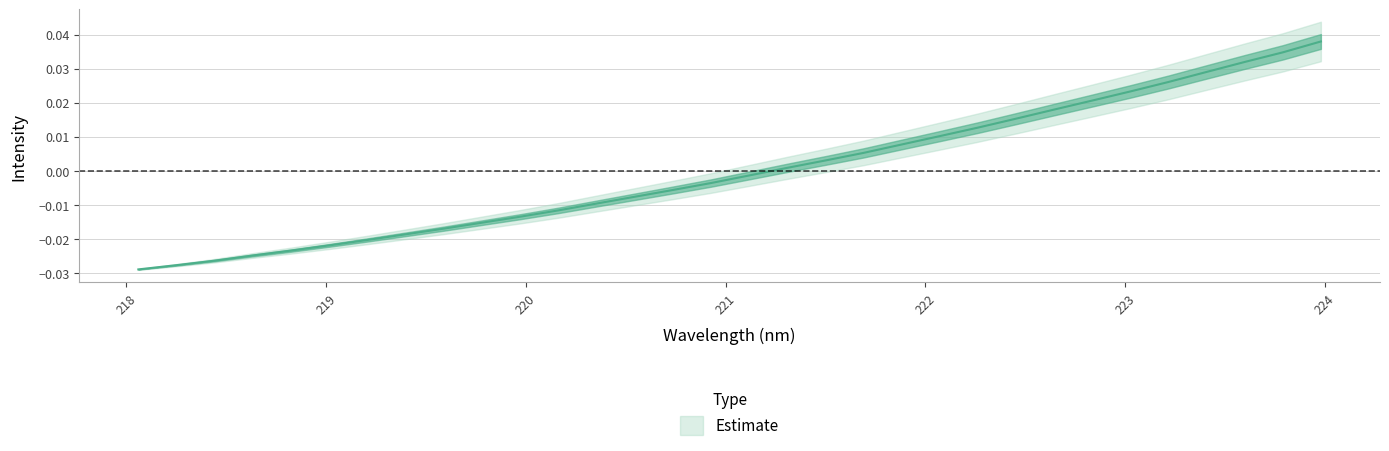

What is the label of the 18th point from the left?

221.3083